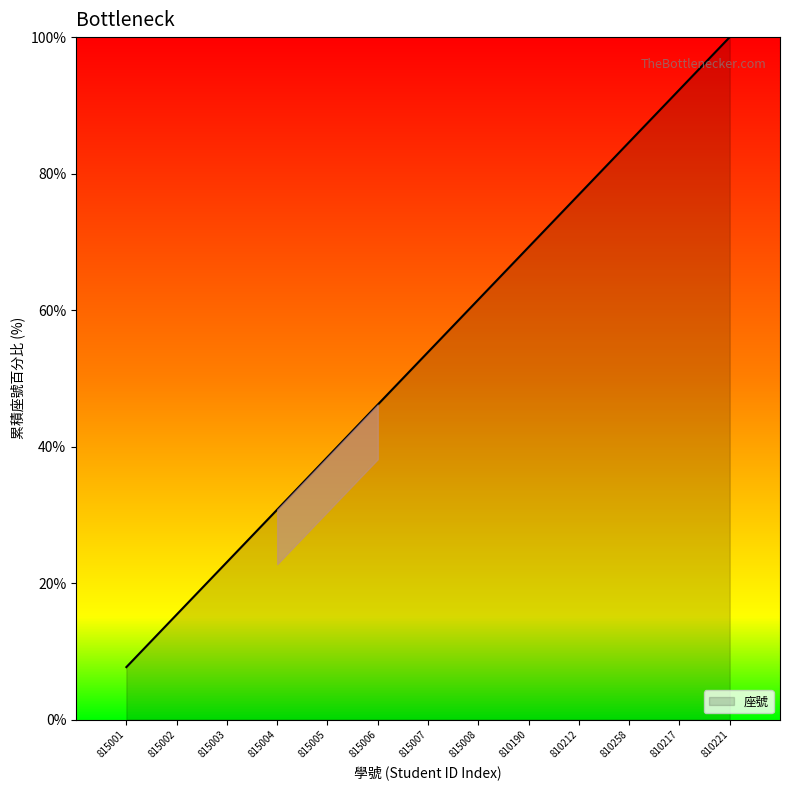

How many lines are shown in the chart?

1